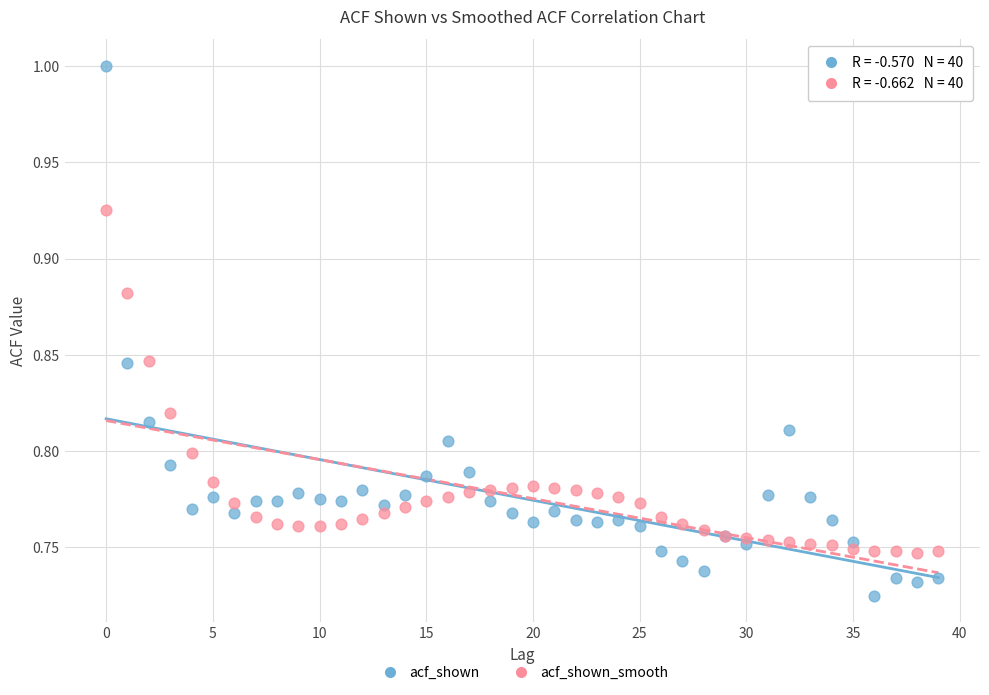

Which series contains the lowest Y value?

acf_shown